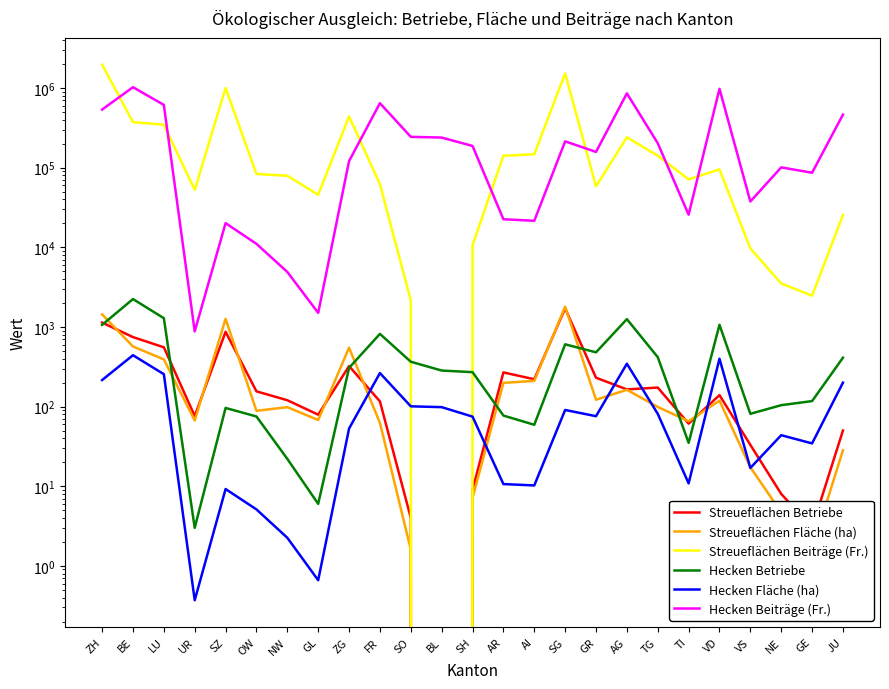

Which series has the widest spread of values?

Streueflächen Beiträge (Fr.)